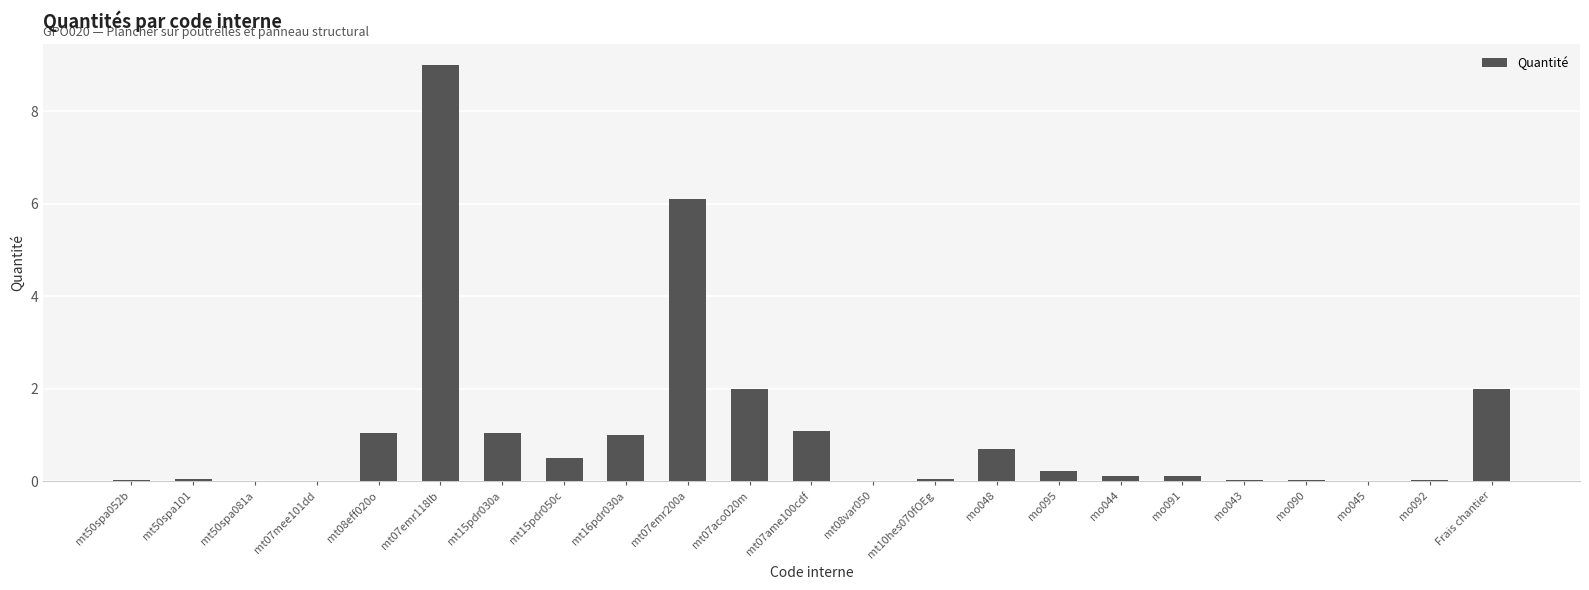

What is the change in value from mt07ame100cdf to mt08var050?

-1.1